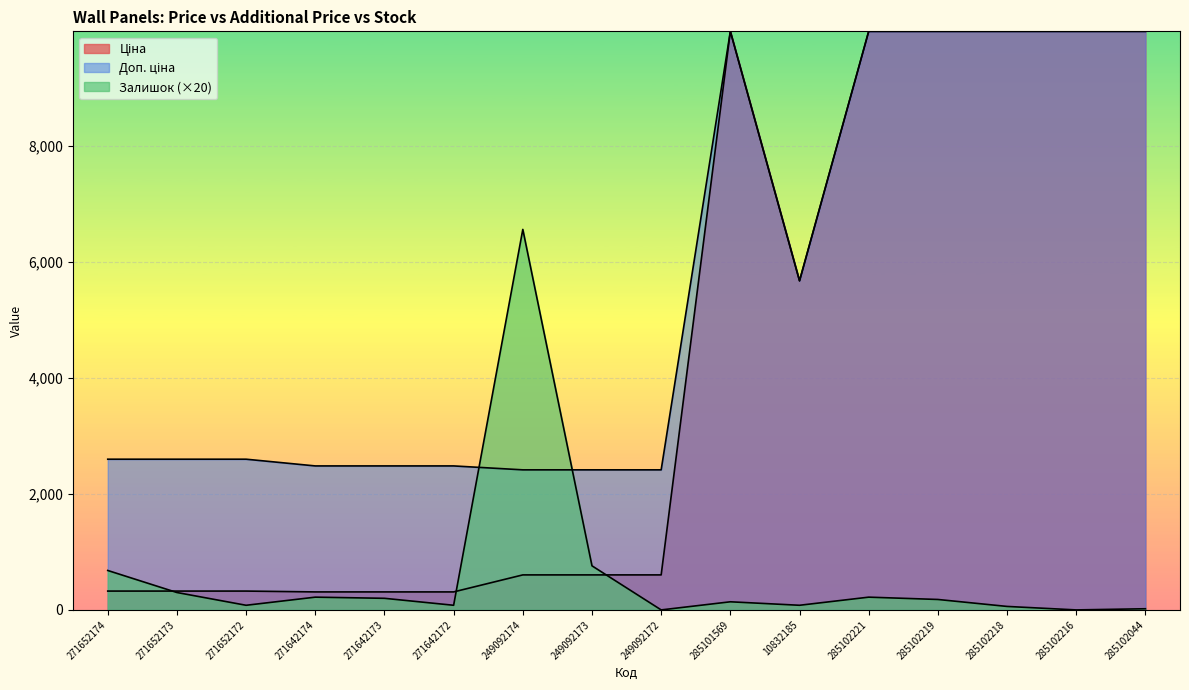

Which series has the widest spread of values?

Ціна